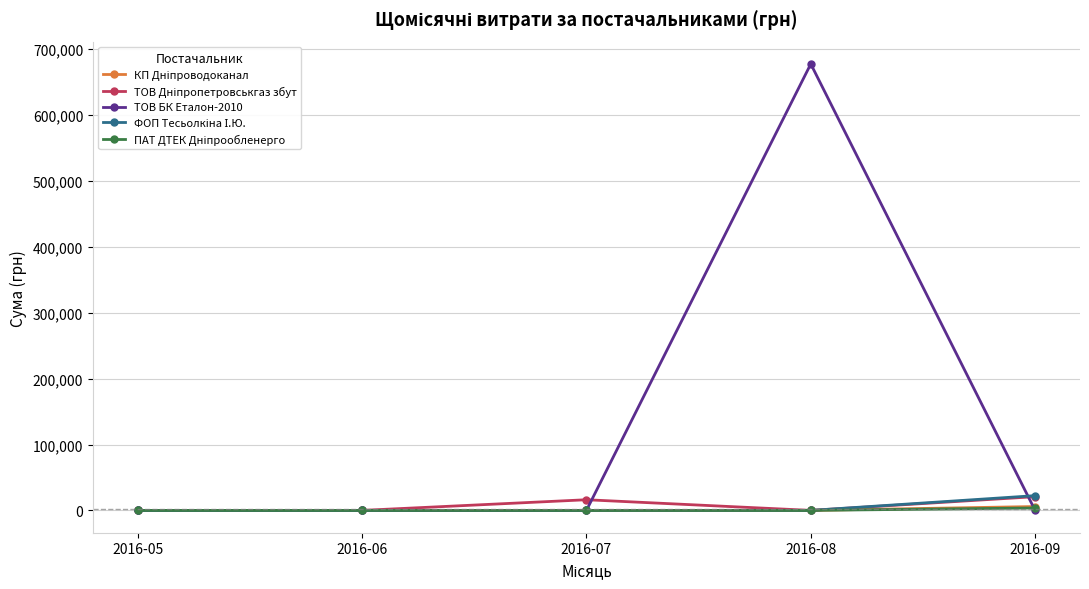

What is the total value across all series at 2016-07?

16176.6